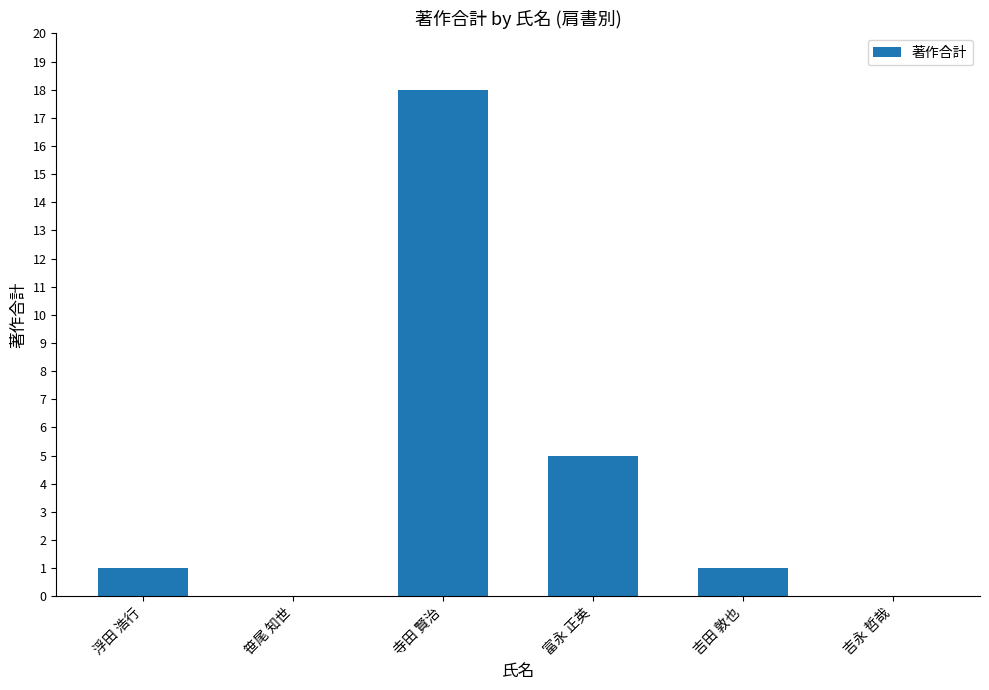

How many series are shown in this chart?

1